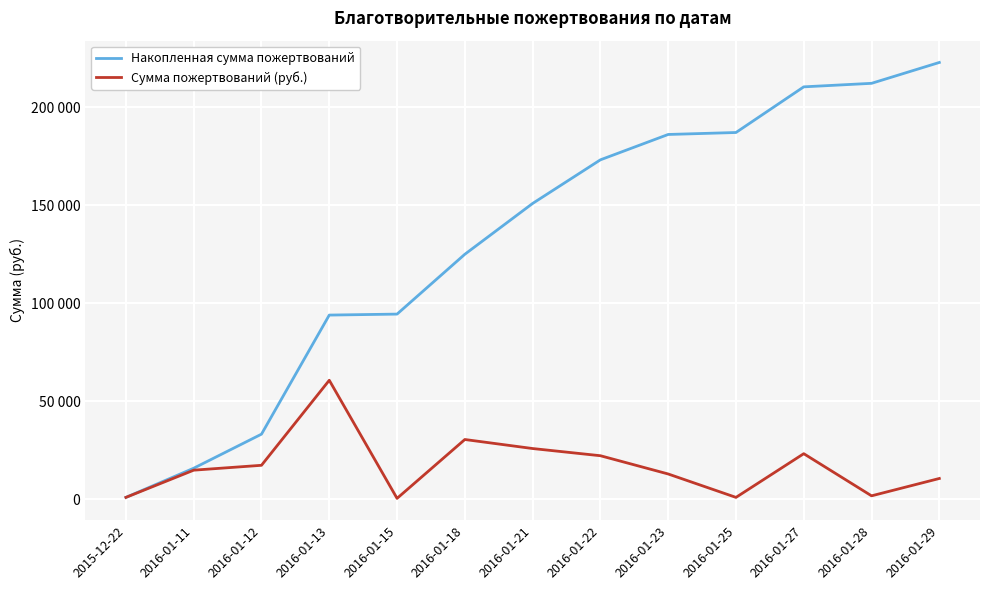

True or false: Сумма пожертвований (руб.) has more than 2 points higher than both neighbors.

True